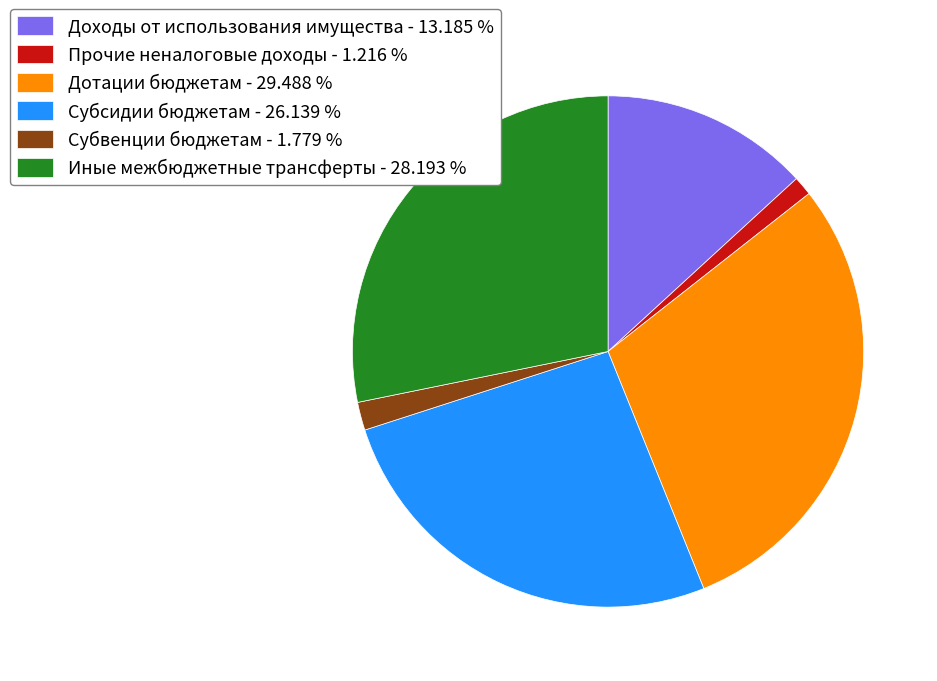

Does Дотации бюджетам account for over 50% of the chart?

No